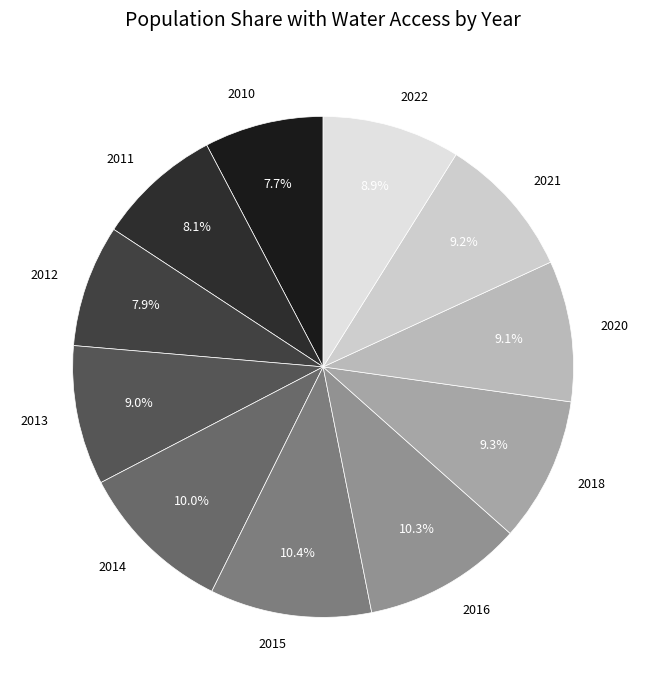

True or false: 2010 accounts for 2% of the total.

False